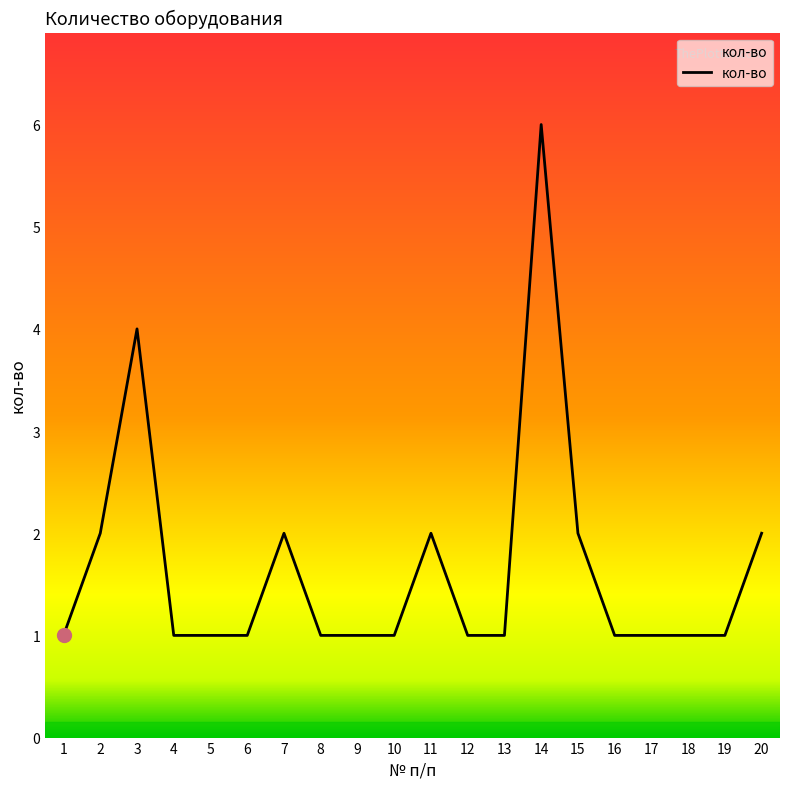

The value at 5 is 1. True or false?

True